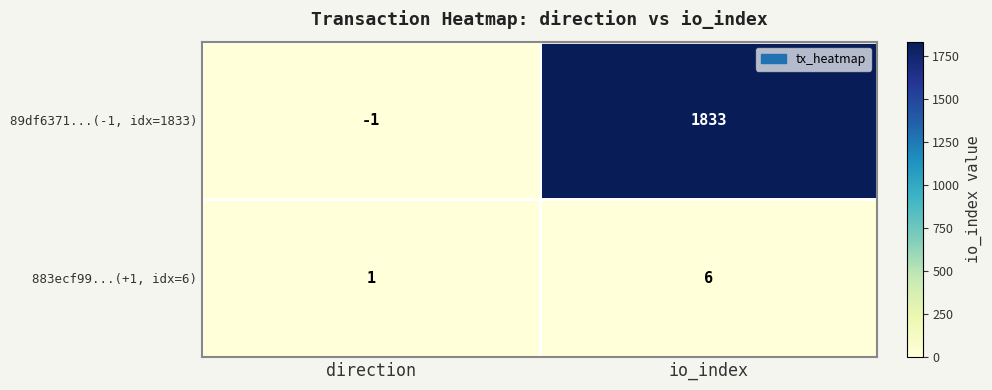

What is the sum of all 89df6371...(-1, idx=1833) values?

1832